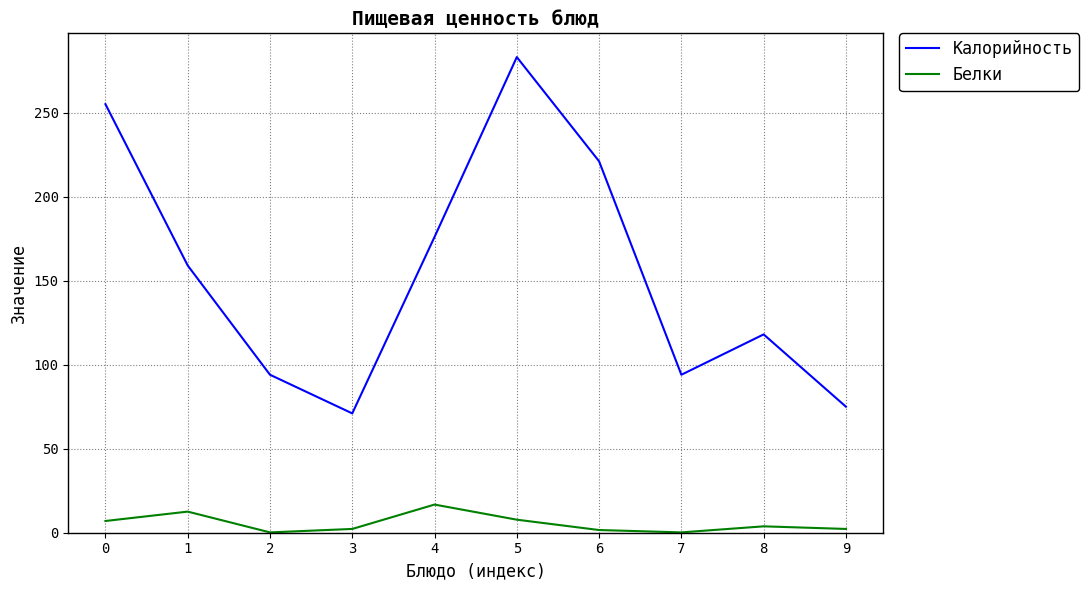

What is the difference between the second highest and minimum values in the Калорийность series?

184.0